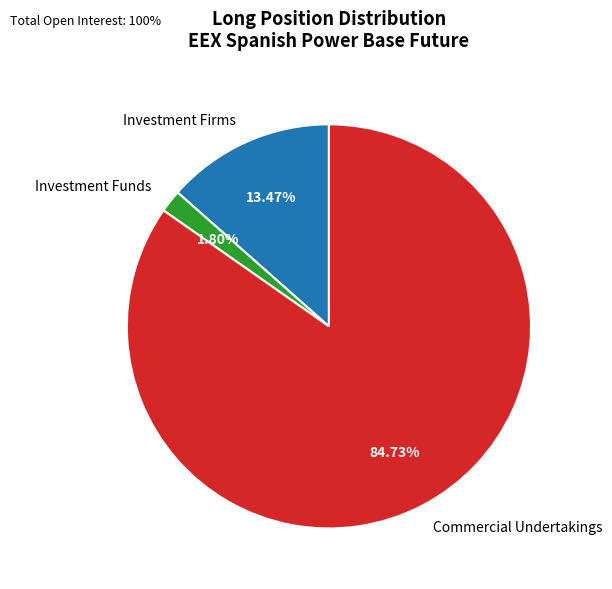

To the nearest percent, what is the average slice percentage?

33%